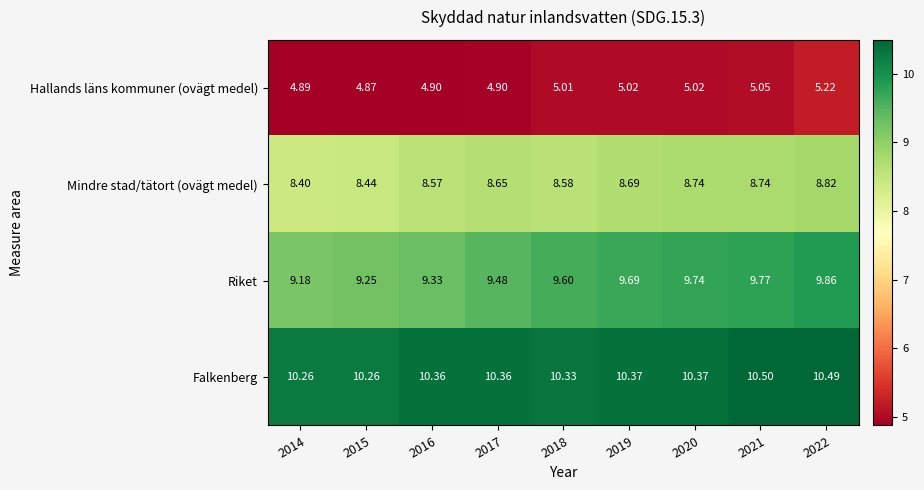

Which series changed the most between 2015 and 2016?

Mindre stad/tätort (ovägt medel)